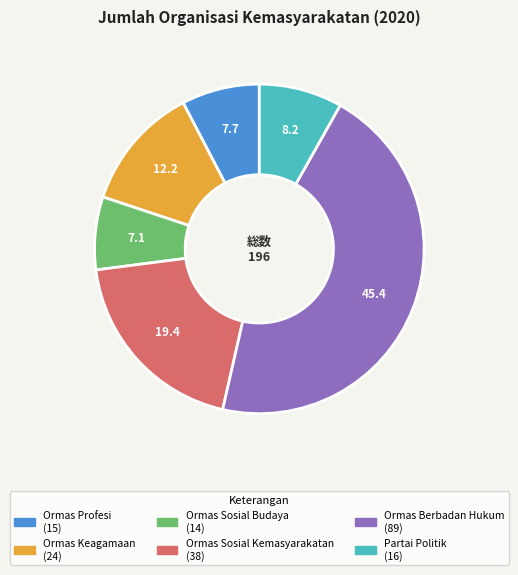

Is there a majority slice in this chart?

No